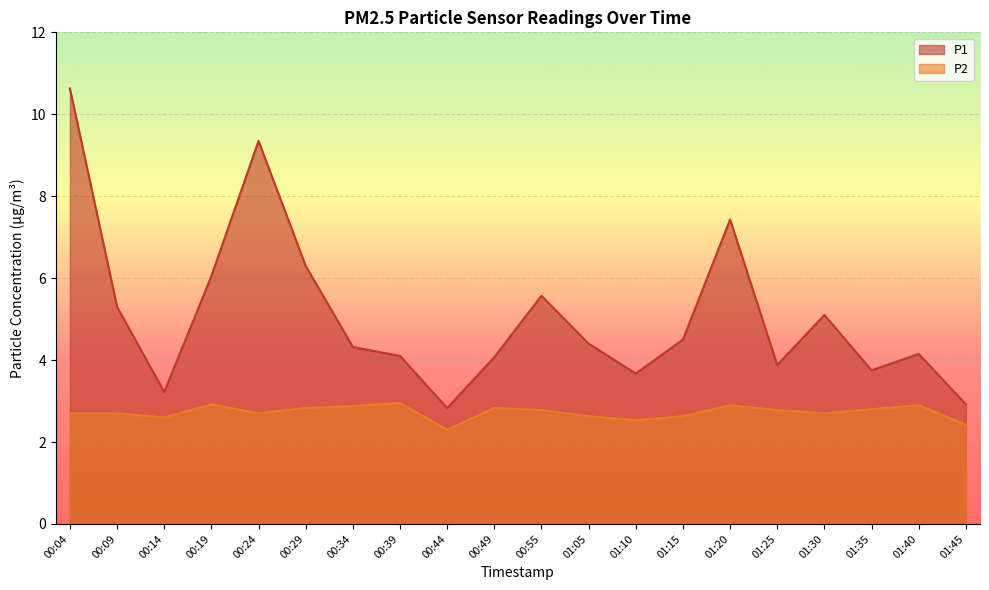

List the series in order of their overall mean, lowest first.

P2, P1